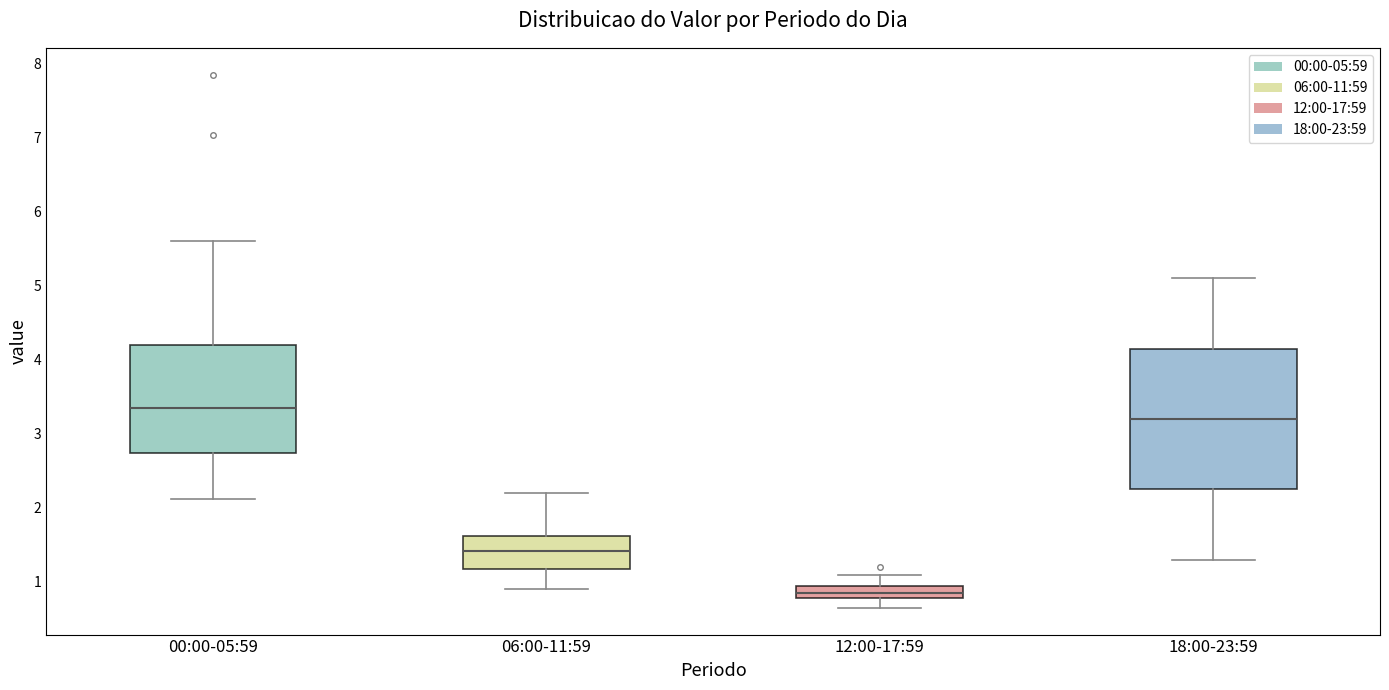

Where does the upper whisker of the box for 18:00-23:59 end on the y-axis? The values are not printed on the chart, so give them approximately, as read against the axis.

5.1